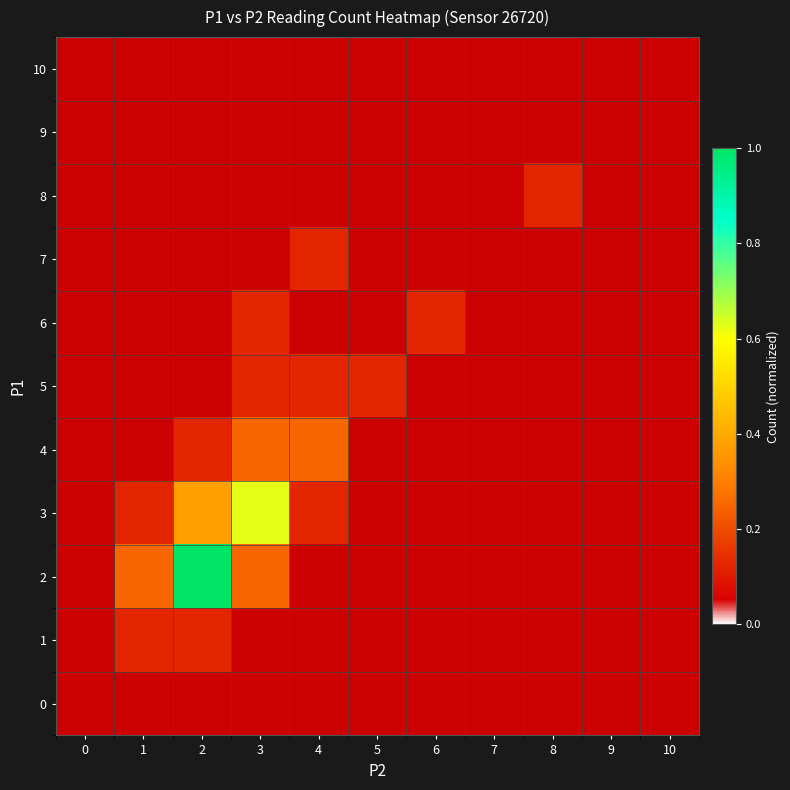

True or false: 4 has a value of 0.0 at 9.

True